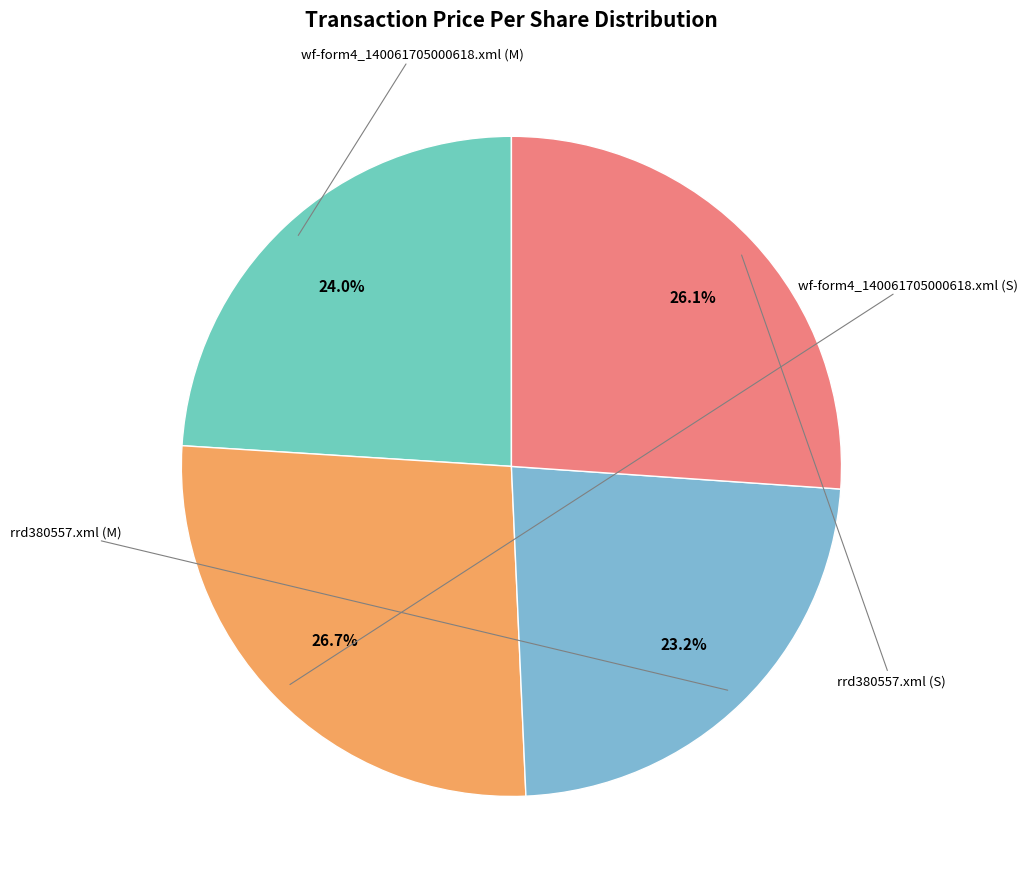

Which category has the smallest portion of the pie?

rrd380557.xml (M)